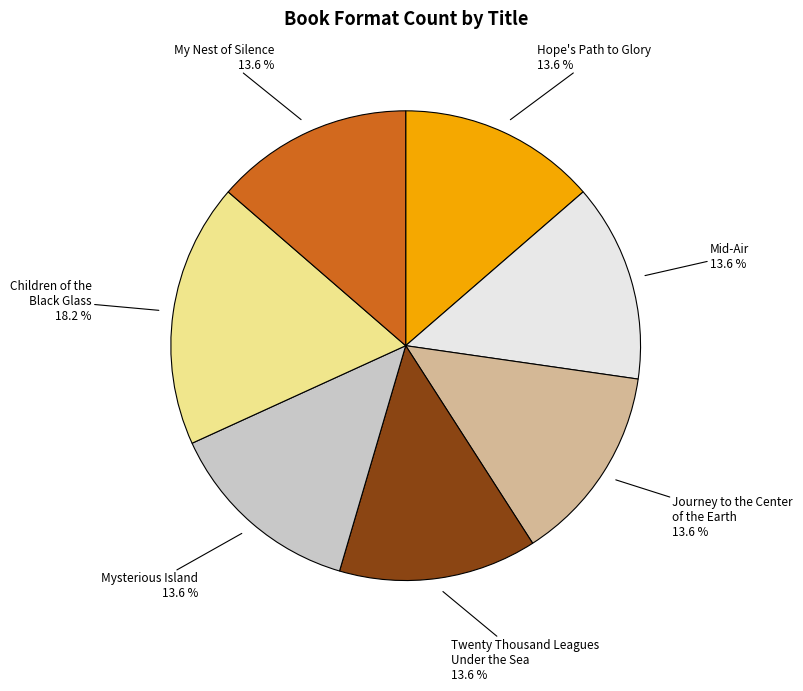

What portion of the pie excludes Mysterious Island?

86.4%